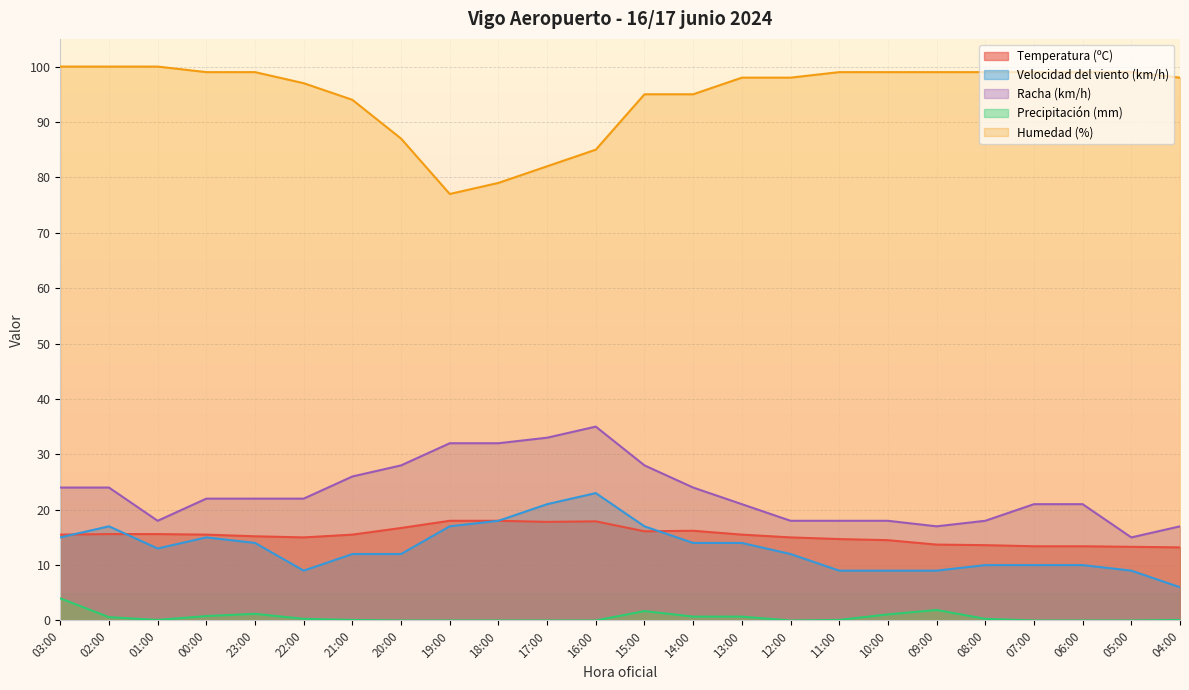

What is the total value across all series at 03:00?

158.5